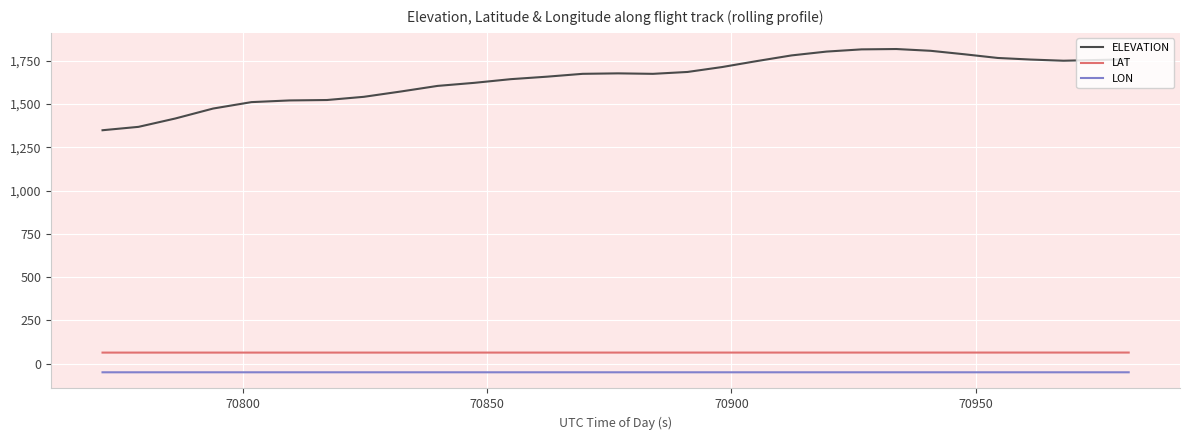

True or false: LAT and LON intersect in this chart.

False